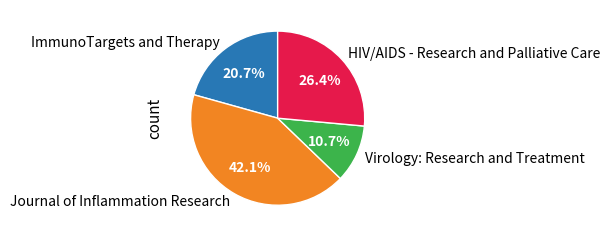

Does any single category account for the majority?

No